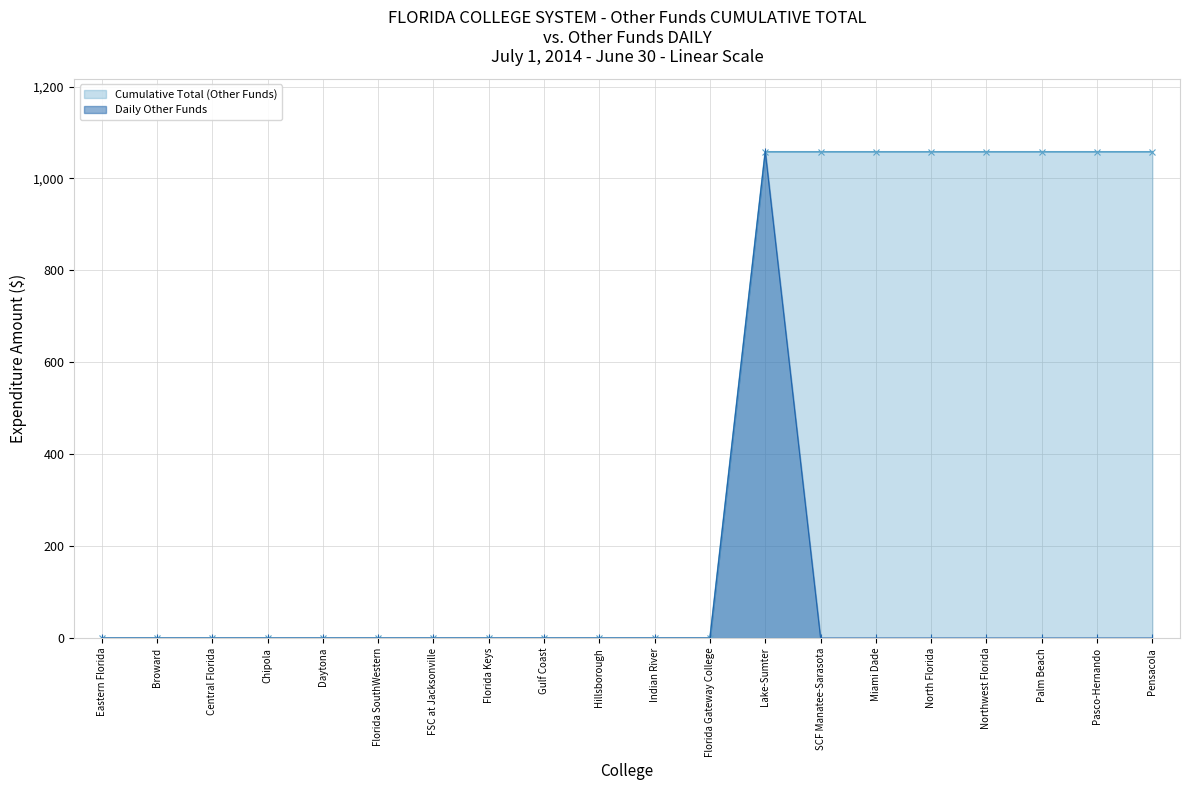

Rank the categories by Daily Other Funds value from highest to lowest.

Lake-Sumter, Eastern Florida, Broward, Central Florida, Chipola, Daytona, Florida SouthWestern, FSC at Jacksonville, Florida Keys, Gulf Coast, Hillsborough, Indian River, Florida Gateway College, SCF Manatee-Sarasota, Miami Dade, North Florida, Northwest Florida, Palm Beach, Pasco-Hernando, Pensacola